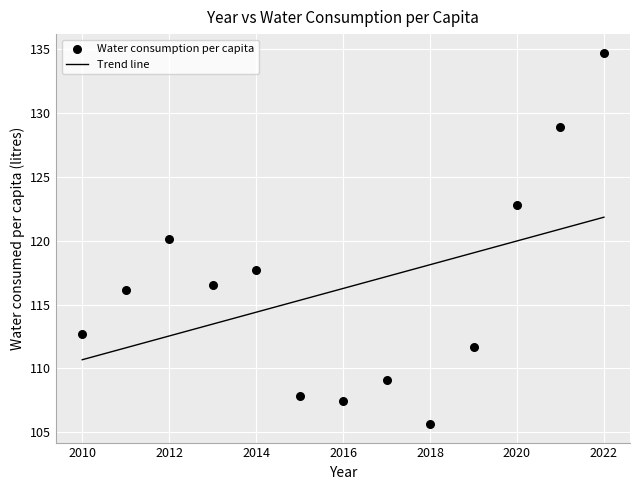

What is the range of Y values (max minus min)?

29.1